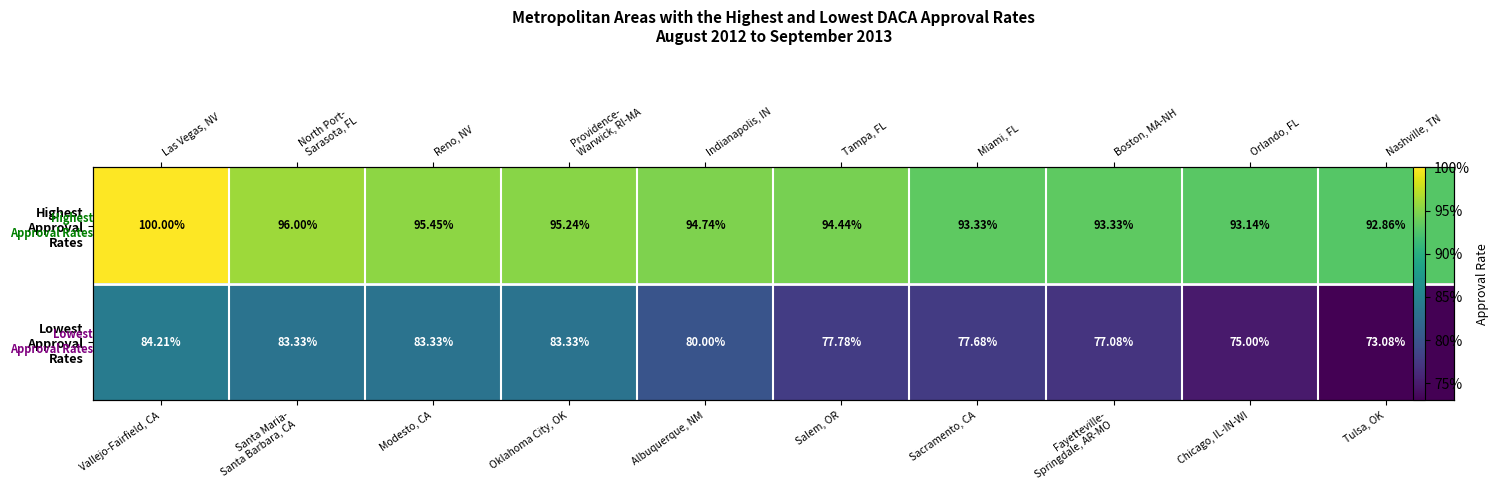

List the series in order of their overall mean, lowest first.

Lowest Approval Rates, Highest Approval Rates